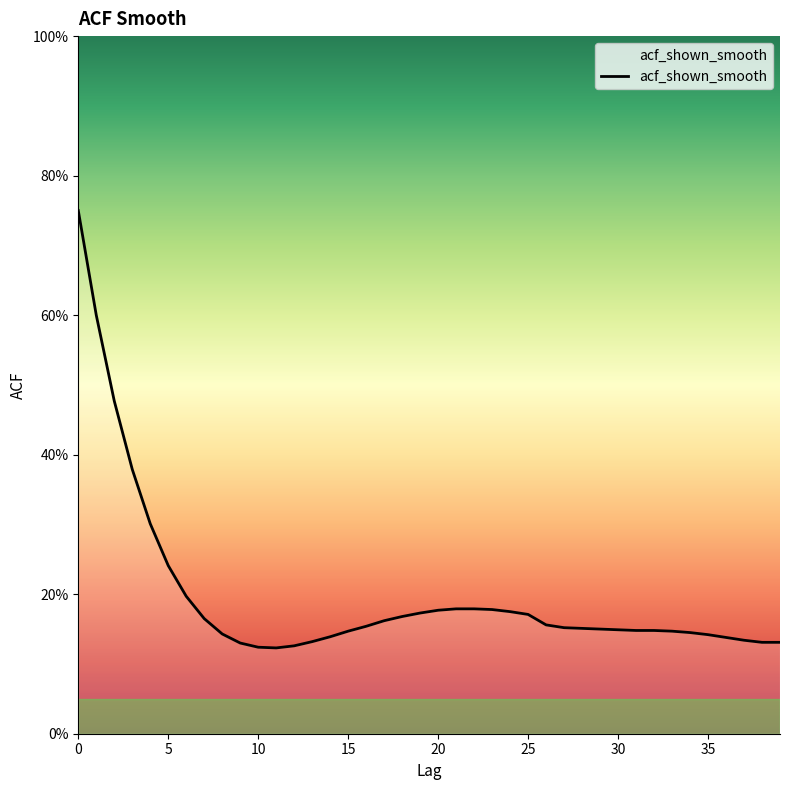

Does the chart have visible grid lines?

No